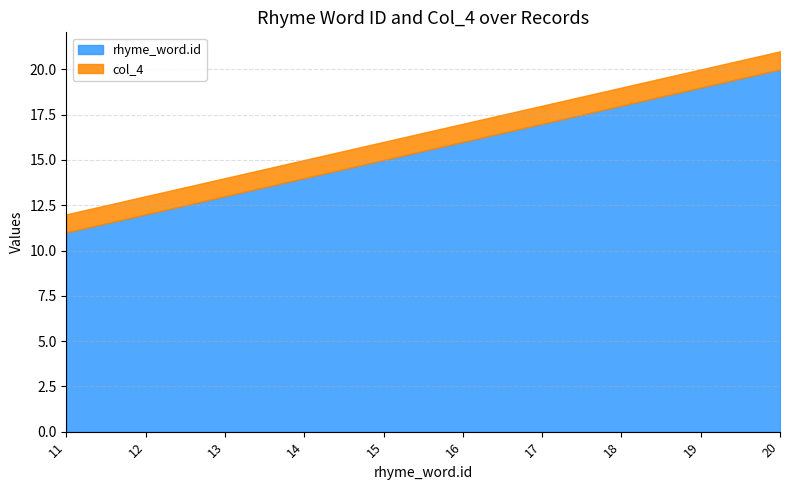

True or false: rhyme_word.id and col_4 cross at least once.

False